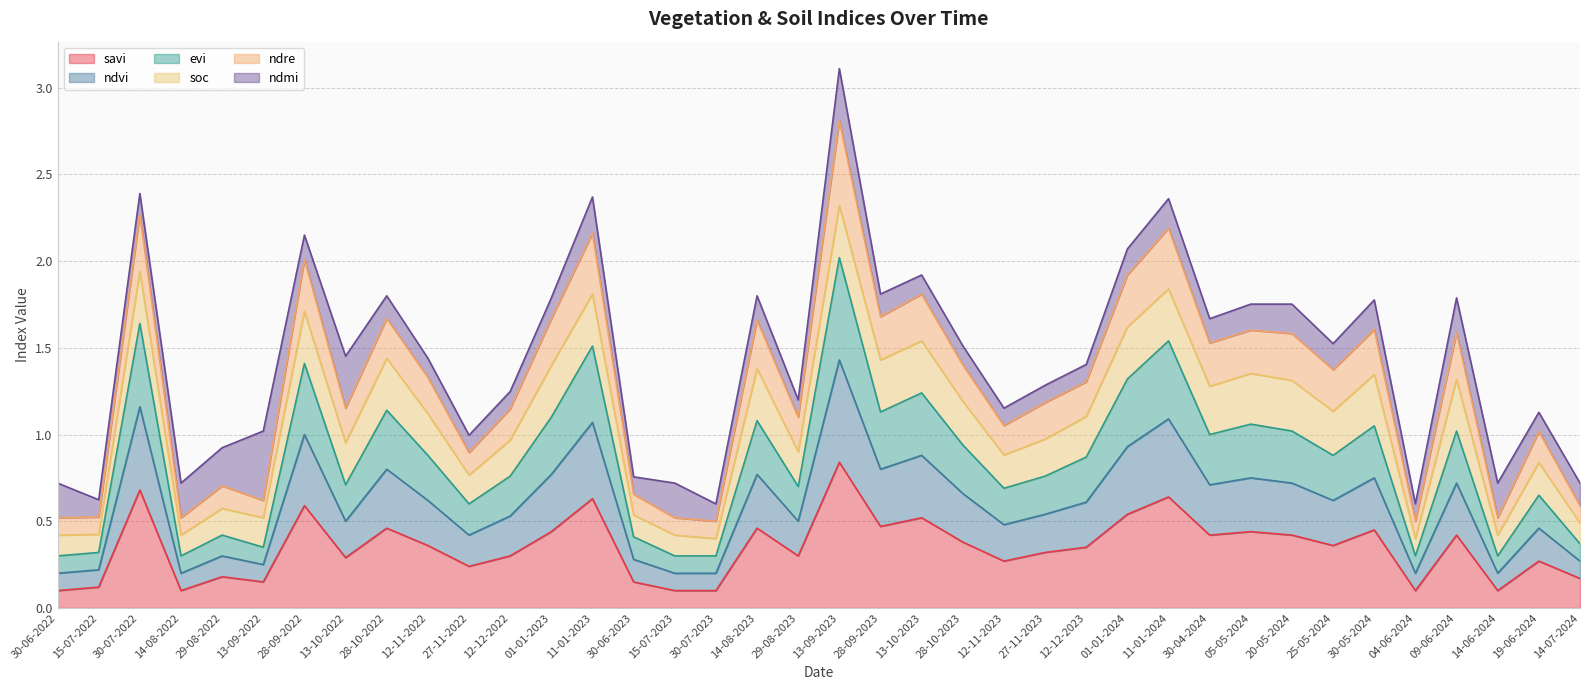

At which category is the sum across all series the highest?

13-09-2023